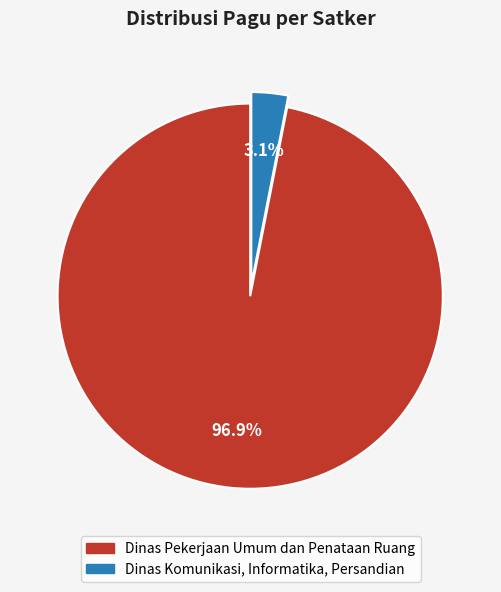

How many segments does this pie chart have?

2